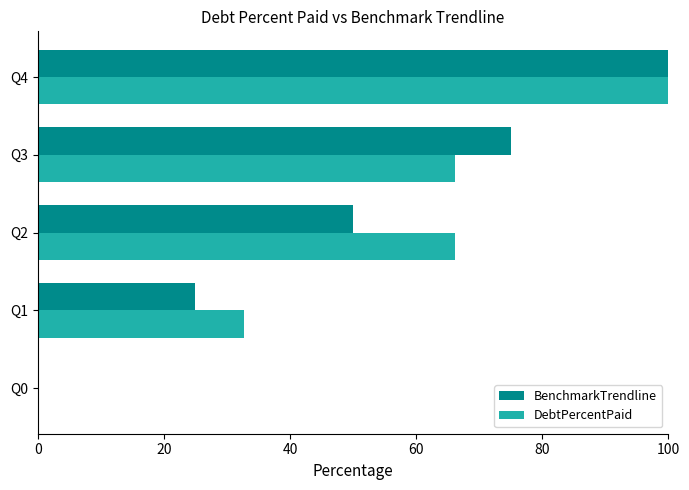

At which category is the sum across all series the highest?

Q4